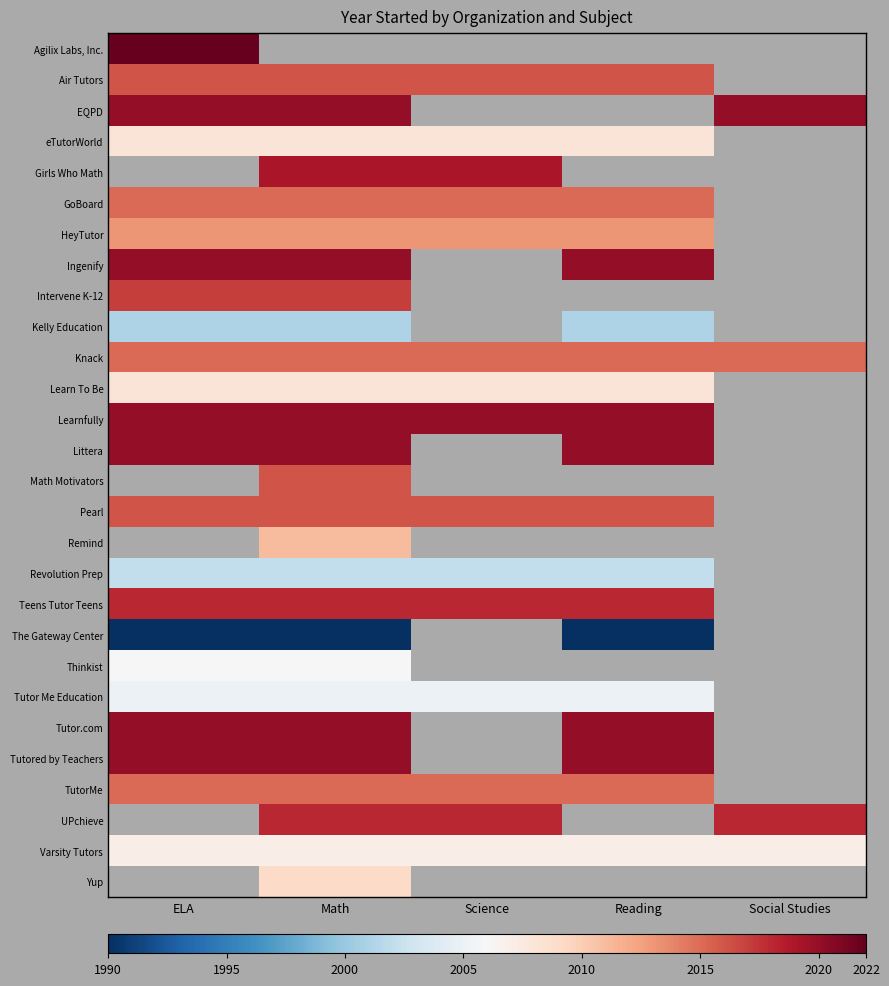

Which category has the lowest value in the Varsity Tutors series?

ELA